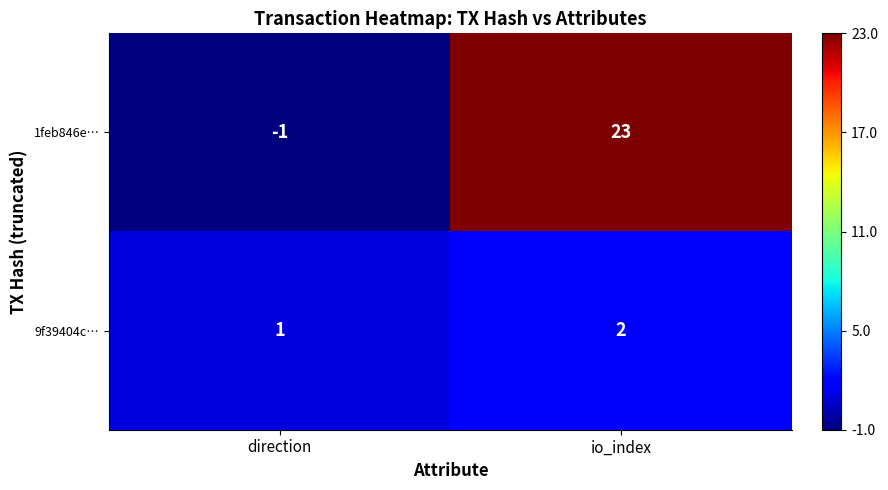

The 9f39404c… series shows 1 at direction. True or false?

True